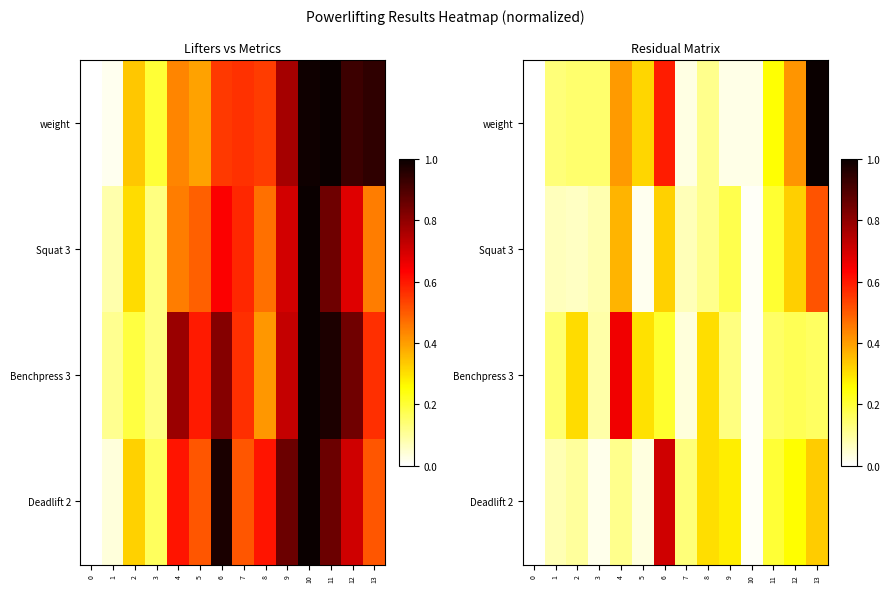

How many series are shown in this chart?

4